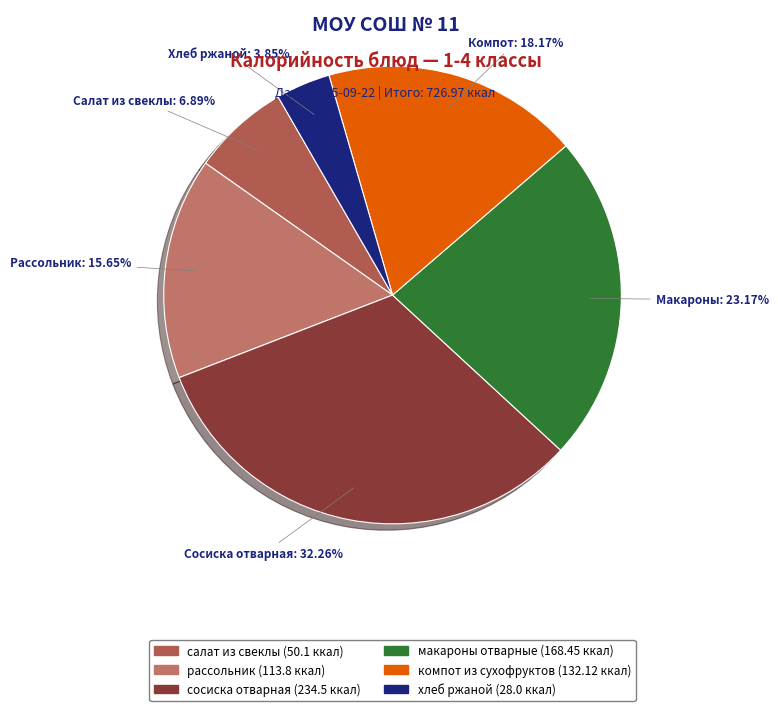

How many segments does this pie chart have?

6